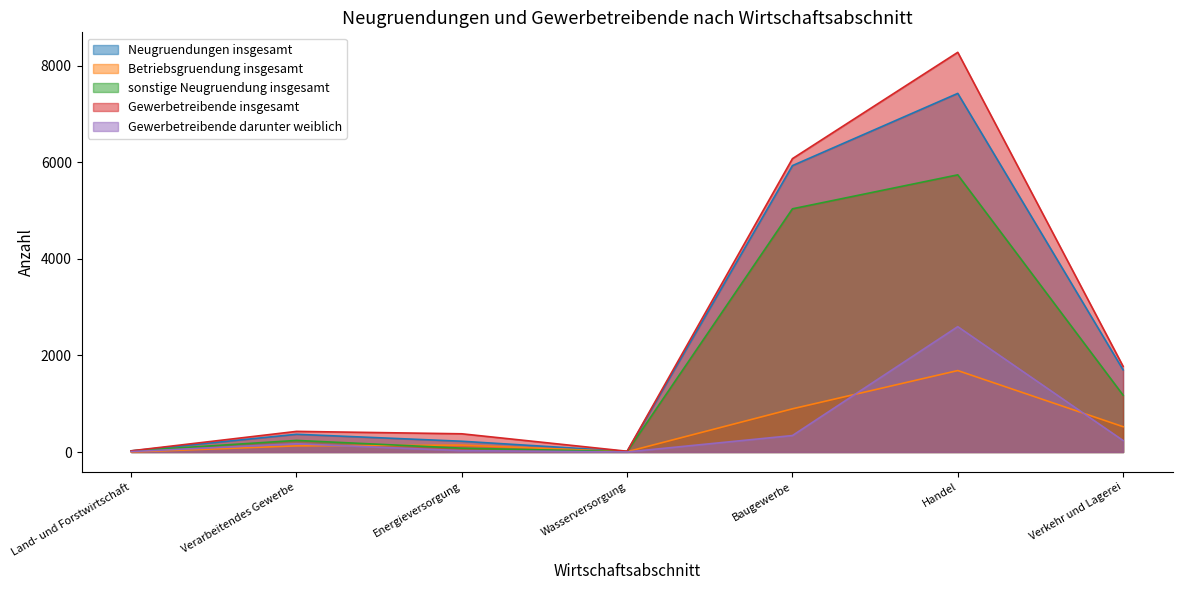

Reading left to right, extract all data points from this chart.

Neugruendungen insgesamt: 23	367	223	13	5928	7423	1701
Betriebsgruendung insgesamt: 0	127	143	6	894	1686	524
sonstige Neugruendung insgesamt: 23	240	80	7	5034	5737	1177
Gewerbetreibende insgesamt: 25	427	377	16	6072	8273	1774
Gewerbetreibende darunter weiblich: 9	171	28	1	341	2595	238